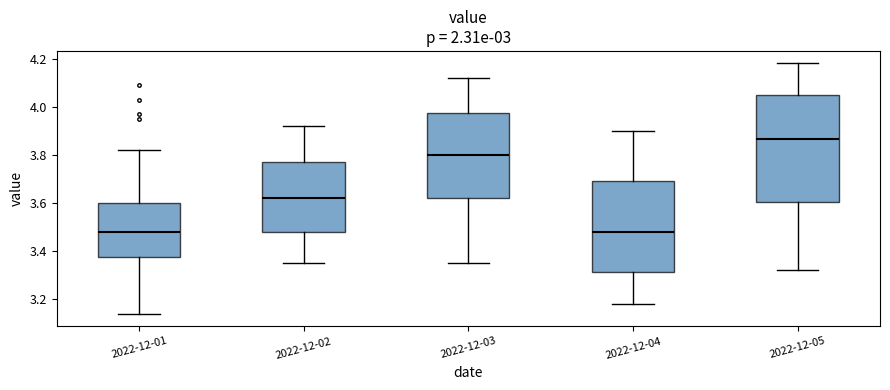

Reading left to right, transcribe this box plot: for each box, give where its median line is, the range the box spans, and where its two whiskers end, as read against the y-axis. The values are not printed on the chart, so give them approximately, as read against the axis.

2022-12-01: median 3.48, box 3.38 to 3.60, whiskers 3.14 to 3.82
2022-12-02: median 3.62, box 3.48 to 3.78, whiskers 3.36 to 3.92
2022-12-03: median 3.80, box 3.62 to 3.98, whiskers 3.36 to 4.12
2022-12-04: median 3.48, box 3.32 to 3.70, whiskers 3.18 to 3.90
2022-12-05: median 3.86, box 3.60 to 4.06, whiskers 3.32 to 4.18